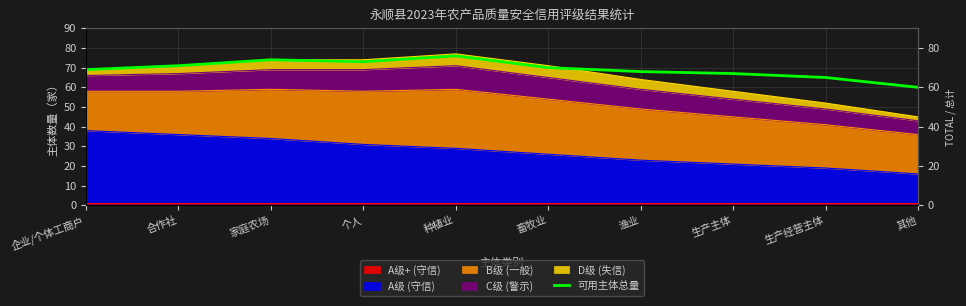

Between 生产经营主体 and 其他, which is larger?

生产经营主体